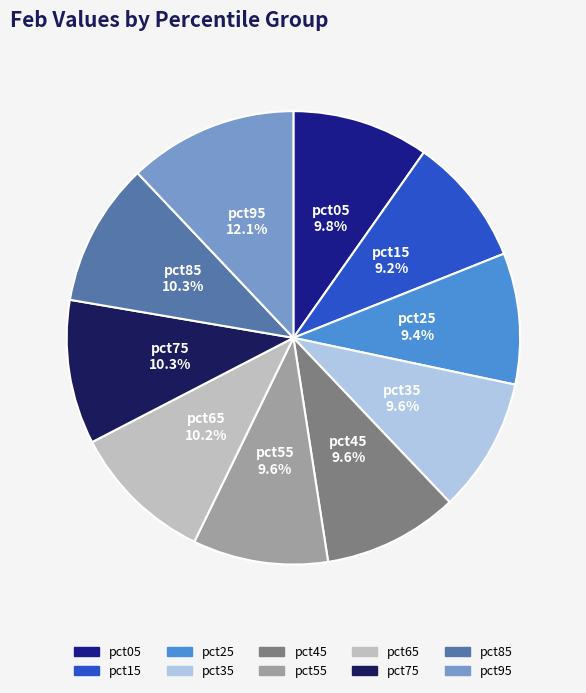

Is it true that pct15 is 18% of the pie?

False